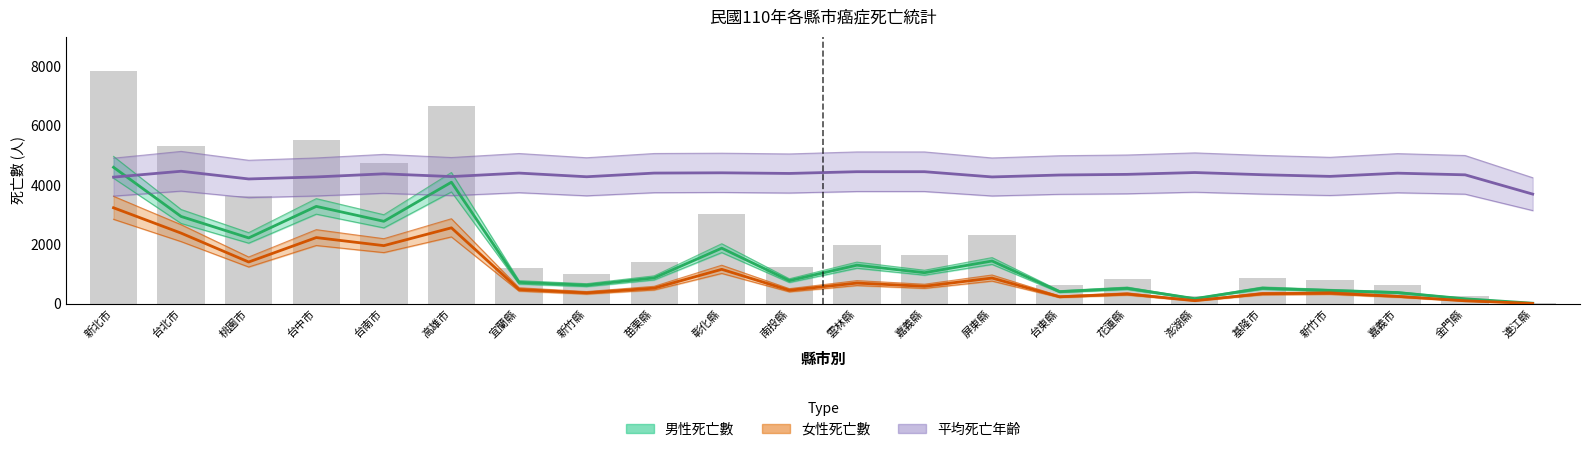

Are the bars grouped side by side (vs. stacked)?

Yes